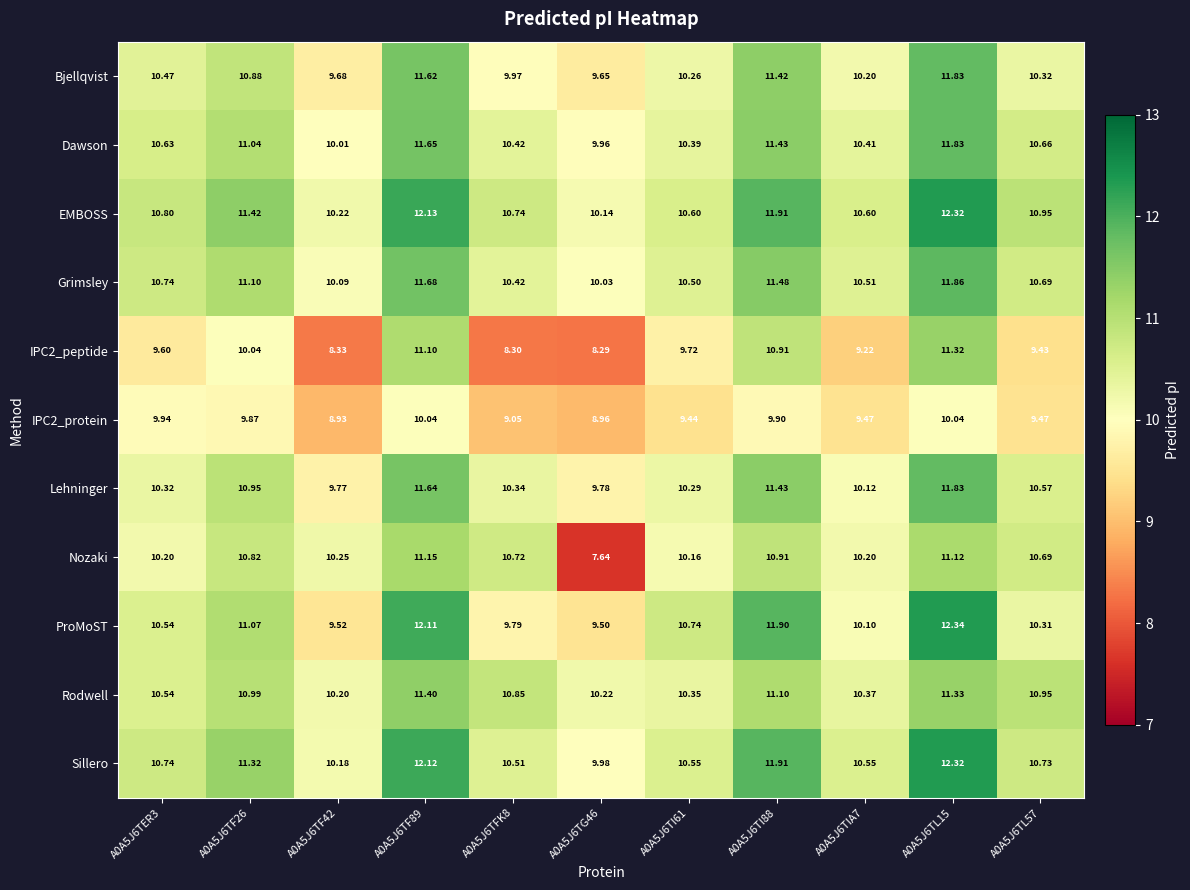

What is the difference between the highest and lowest values at A0A5J6TL15?

2.3